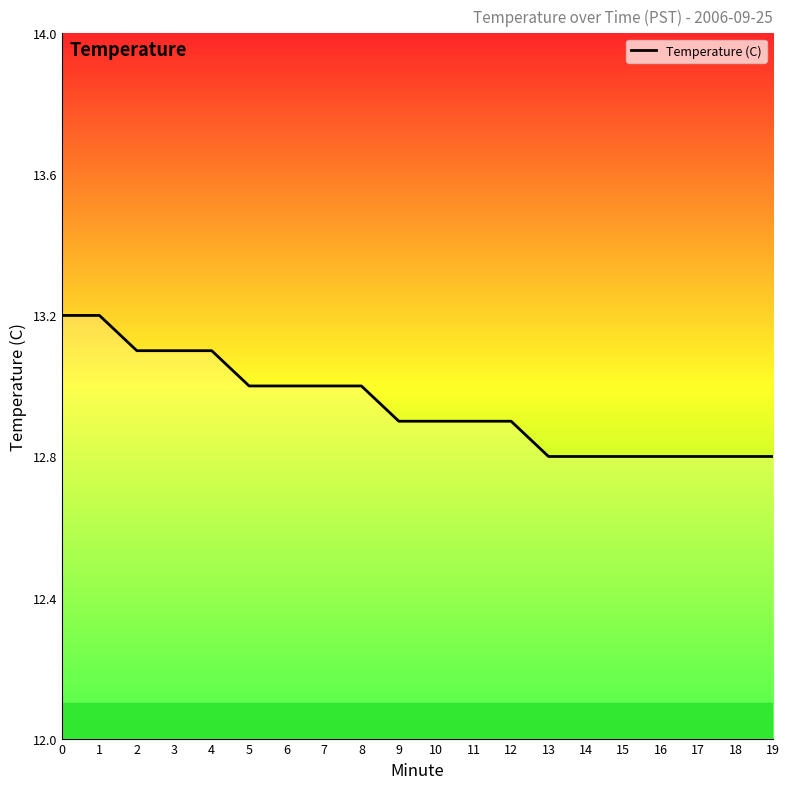

What is the change in value from 2 to 16?

-0.3